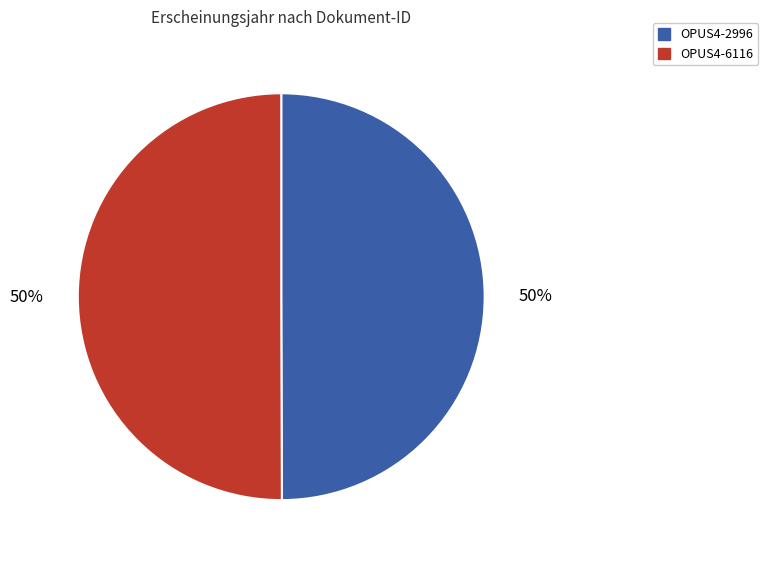

Combined, do OPUS4-2996 and OPUS4-6116 account for over 50%?

Yes